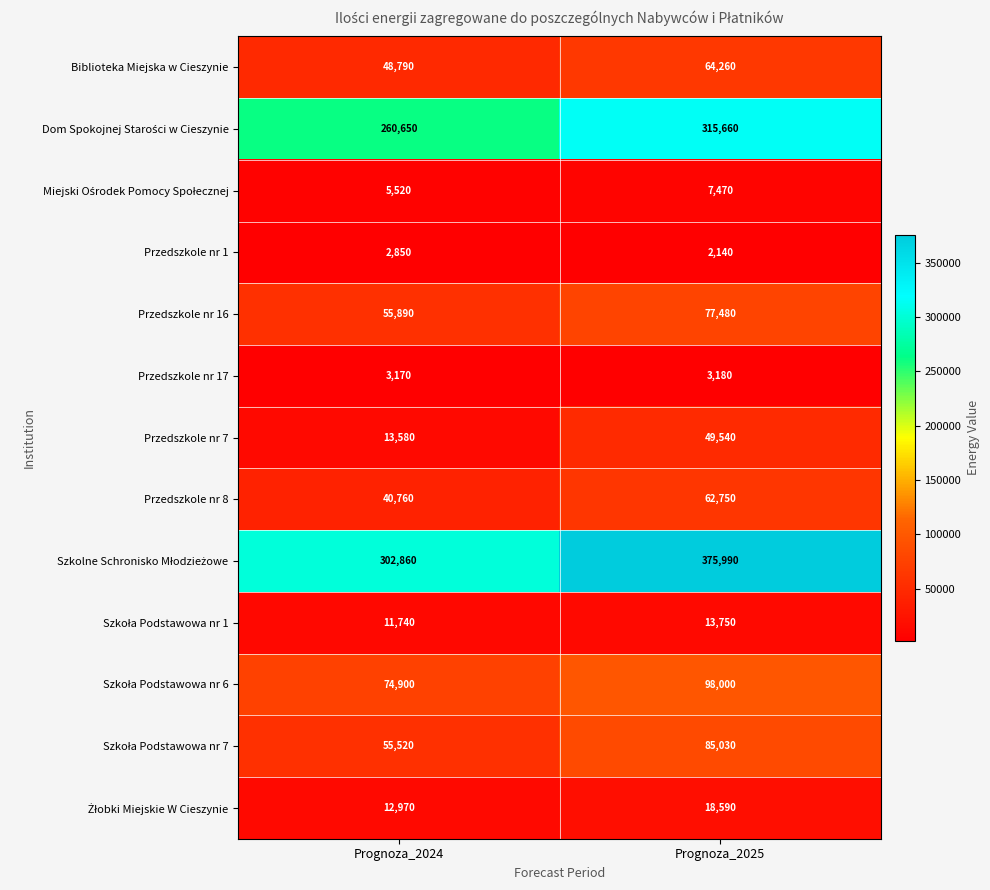

At which category does the chart reach its minimum across all series?

Prognoza_2025